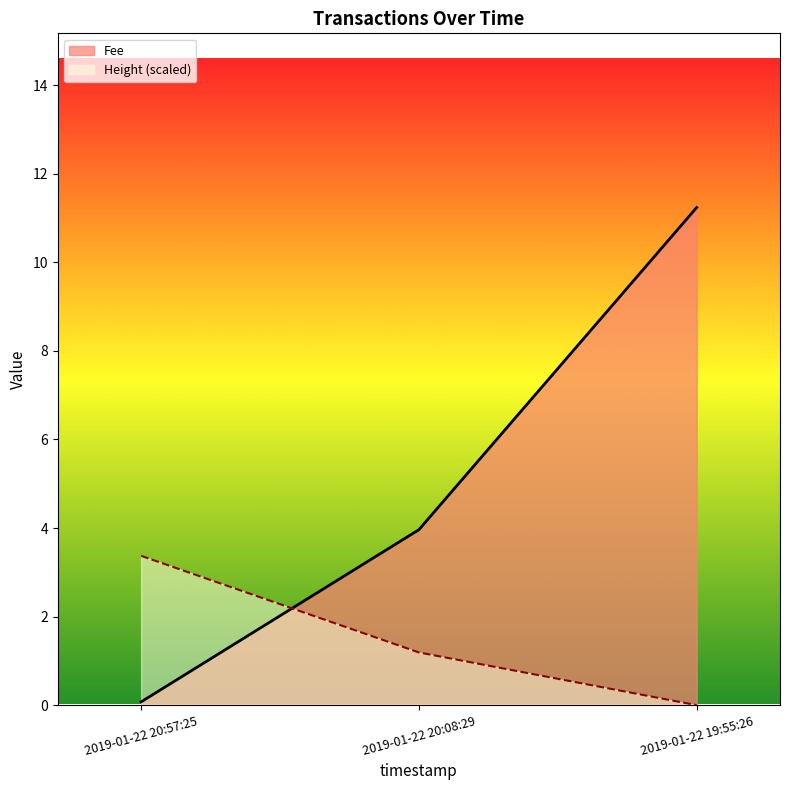

What is the difference between the second highest and minimum values in the Height (scaled) series?

1.2